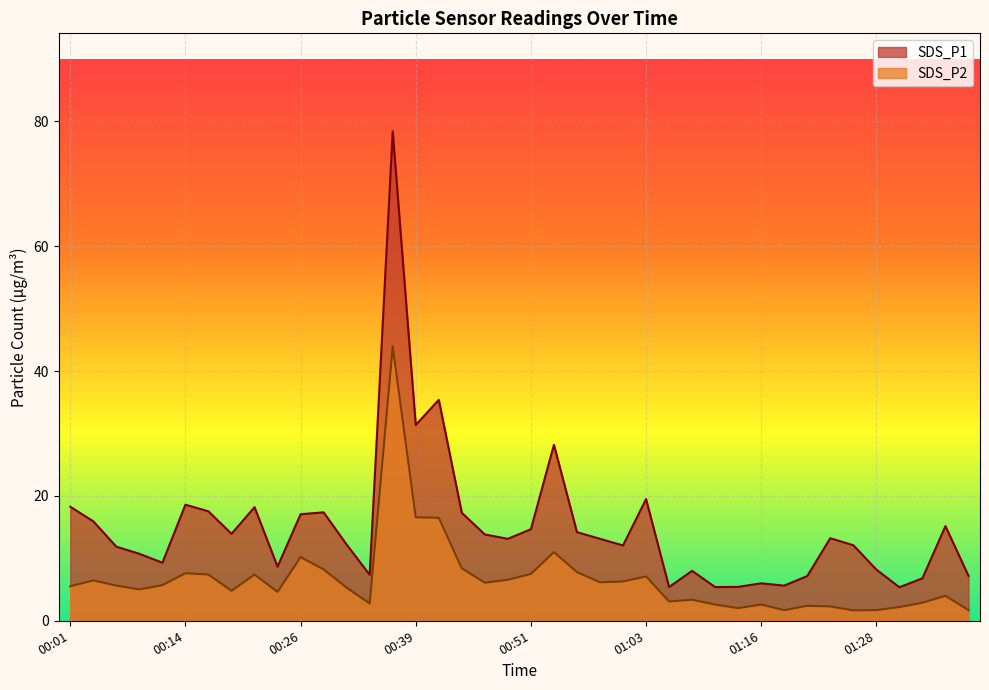

Between 00:14 and 00:39, which series saw the biggest shift?

SDS_P1